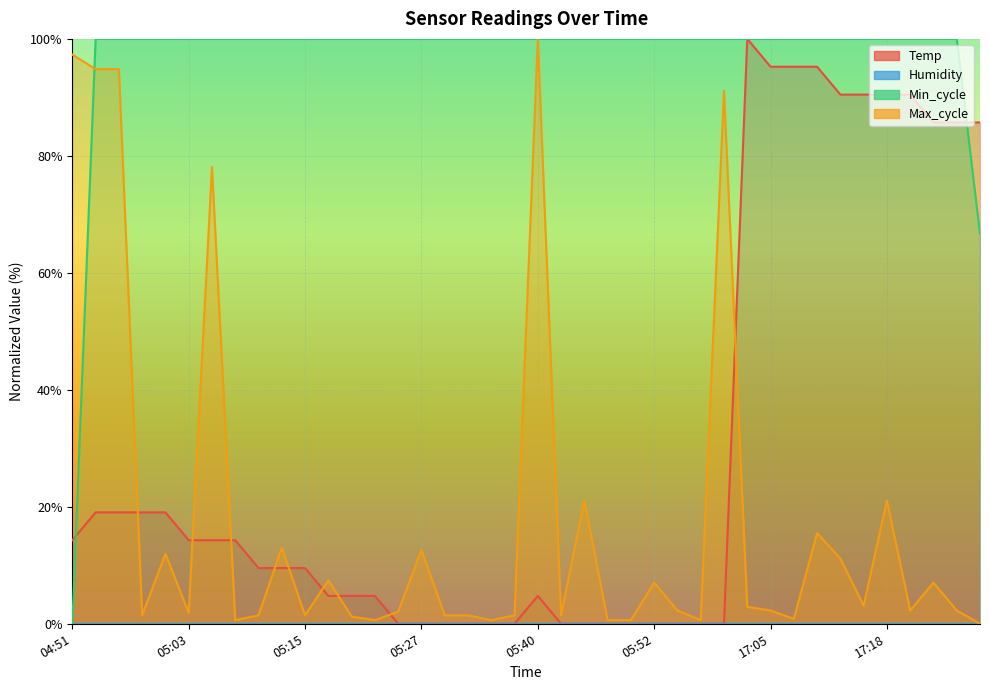

True or false: Min_cycle has more than 0 points higher than both neighbors.

False